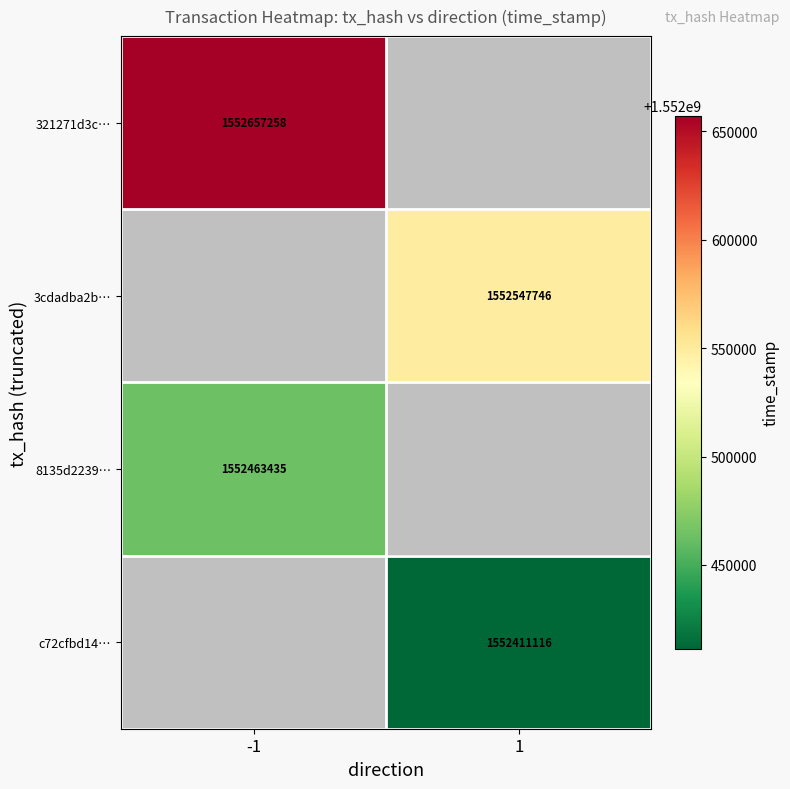

True or false: 321271d3c… has a value of 1552657258 at -1.

True